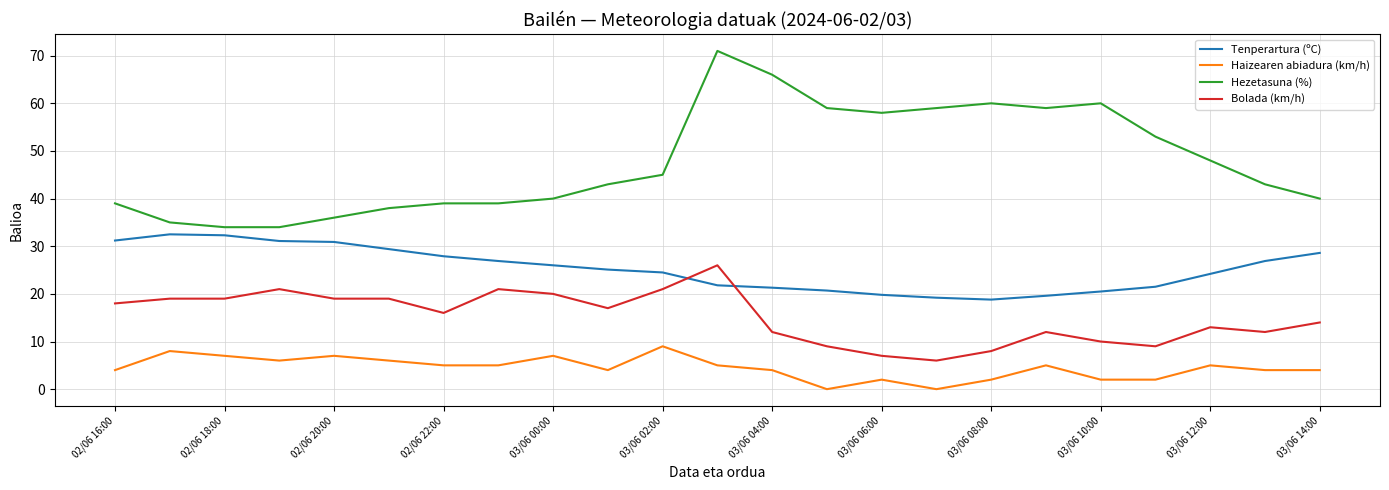

Rank the series by their maximum value, from highest to lowest.

Hezetasuna (%), Tenperartura (ºC), Bolada (km/h), Haizearen abiadura (km/h)